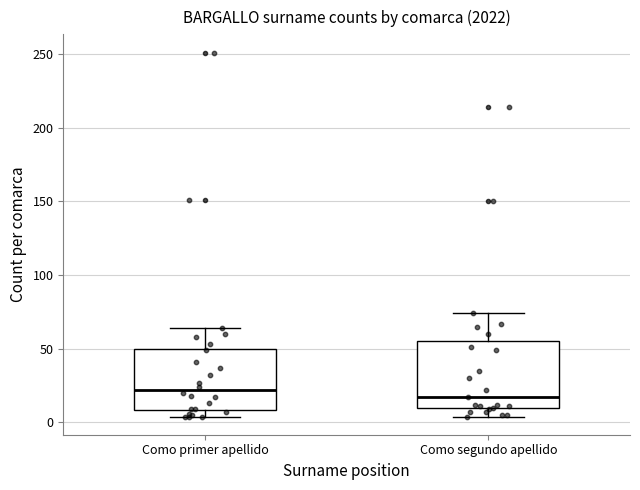

Where does the median line of the box for Como segundo apellido sit on the y-axis? The values are not printed on the chart, so give them approximately, as read against the axis.

15